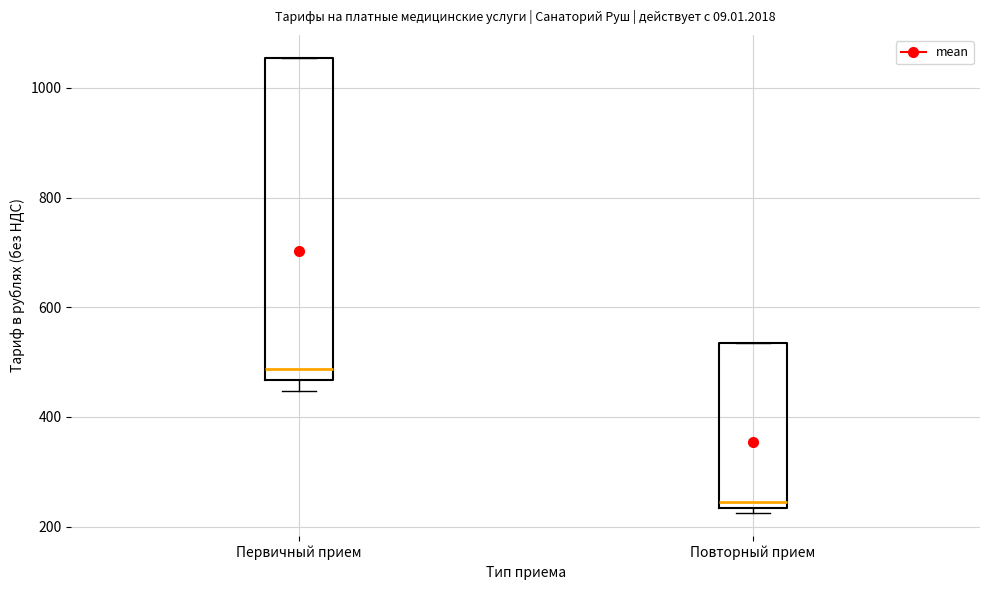

Reading left to right, read every box against the y-axis: the position of its median line, the range the box covers, and the ends of its whiskers. The values are not printed on the chart, so give them approximately, as read against the axis.

Первичный прием: median 480, box 460 to 1060, whiskers 440 to 1060
Повторный прием: median 240 (just above the box's lower edge), box 240 to 540, whiskers 220 to 540